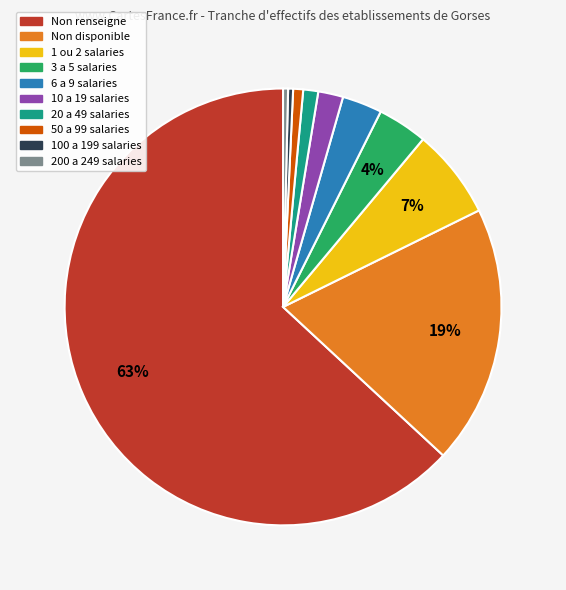

Does any single category account for the majority?

Yes